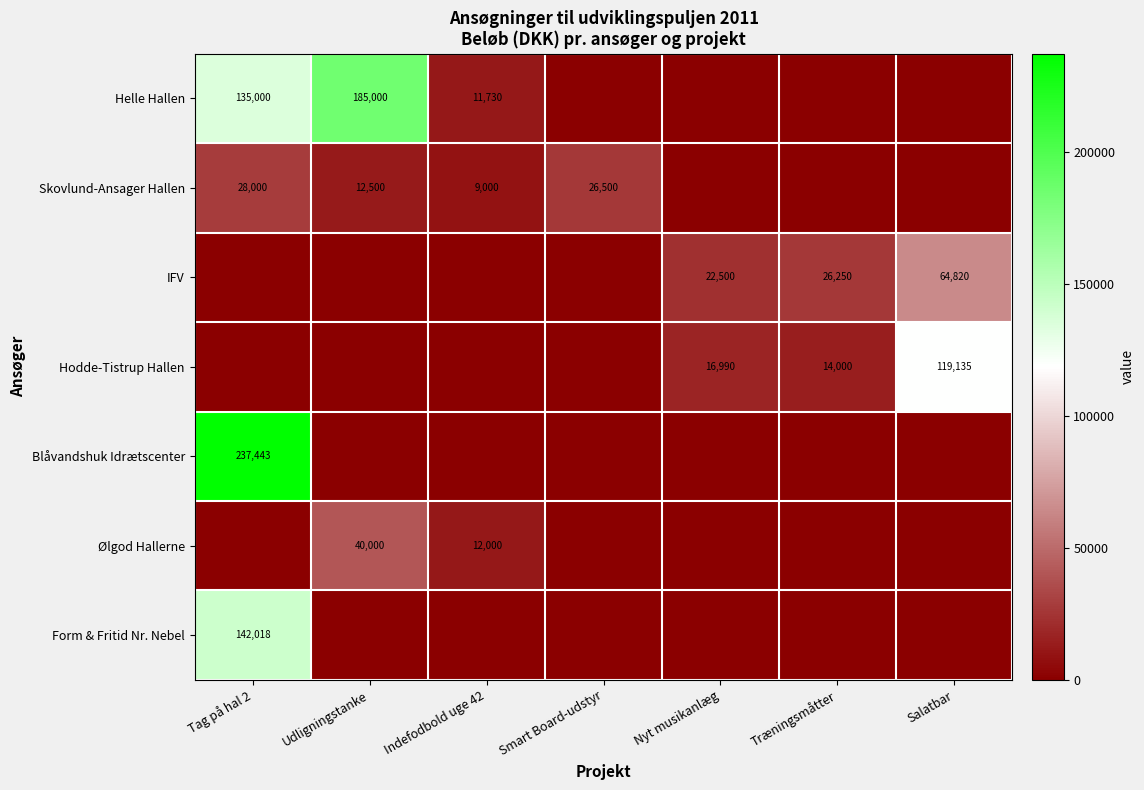

The Skovlund-Ansager Hallen series shows 22479 at Udligningstanke. True or false?

False